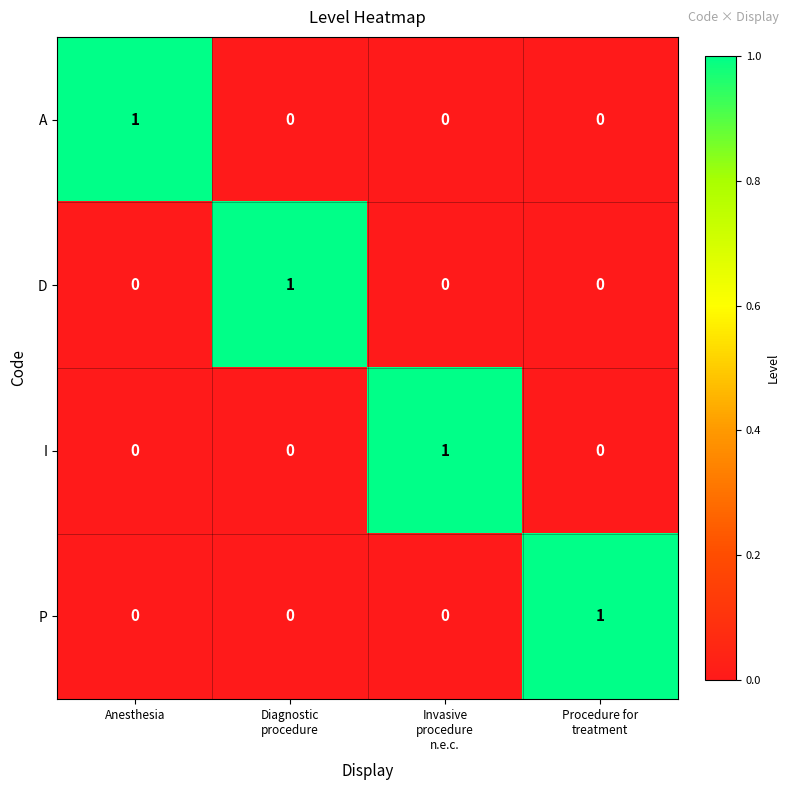

The A series shows 1 at Anesthesia. True or false?

True